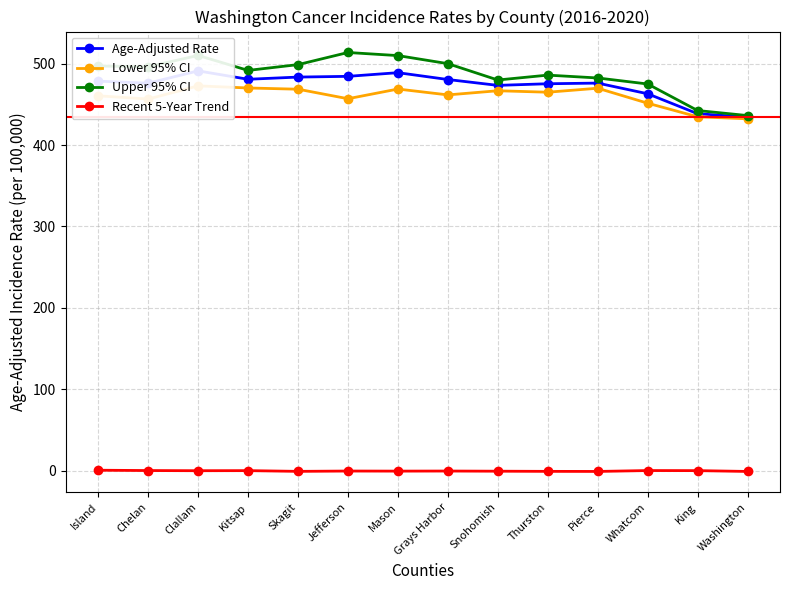

How many interior local peaks does the Recent 5-Year Trend series have?

4